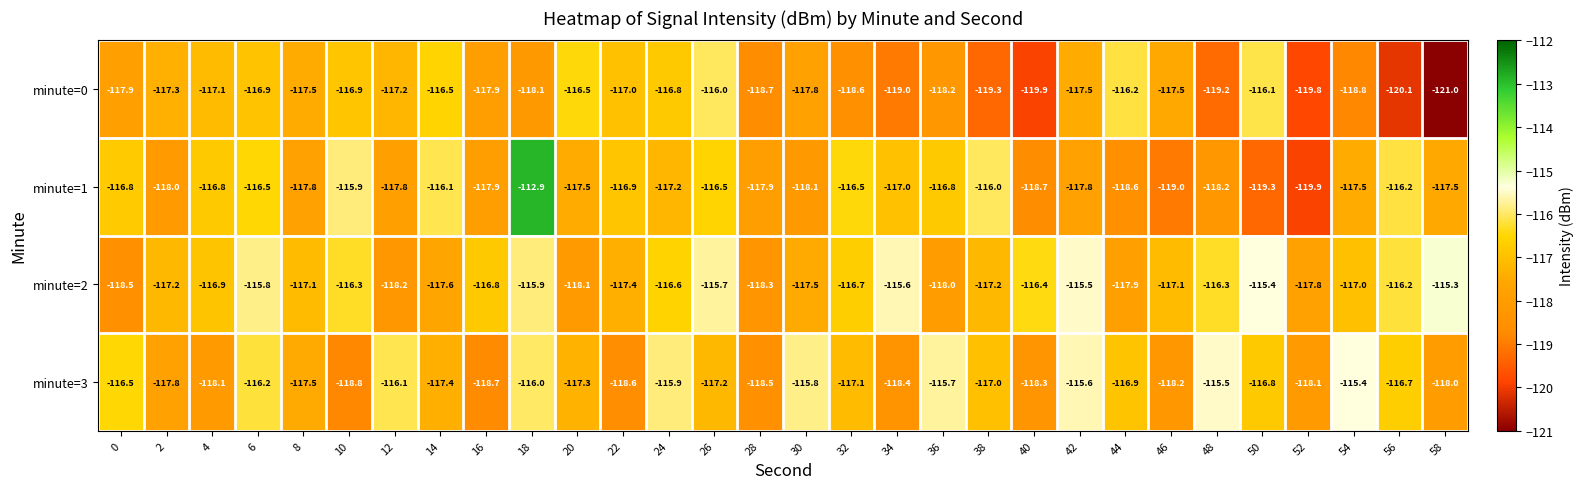

How many distinct data groups are displayed?

4